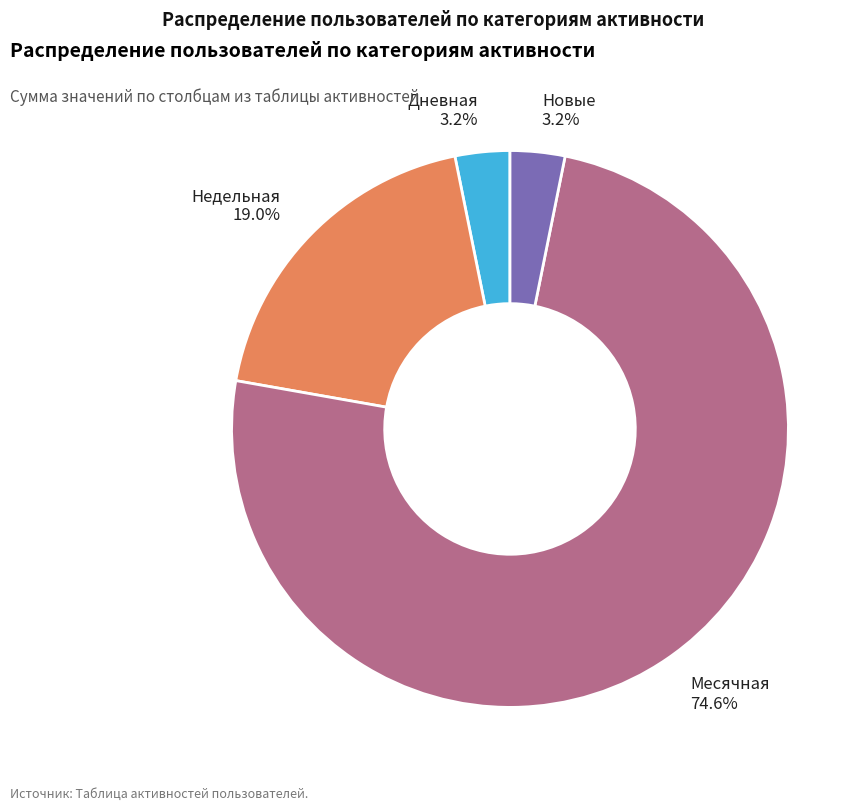

Which has a higher value, Новые 3.2% or Недельная 19.0%?

Недельная 19.0%